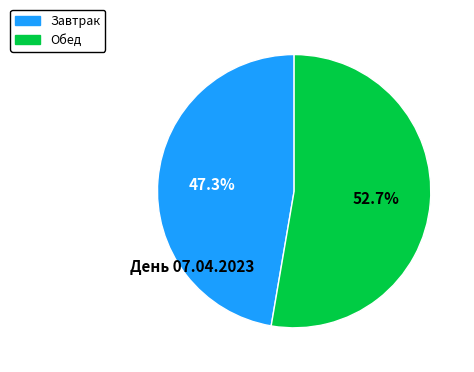

What is the smallest slice in the pie chart?

Завтрак